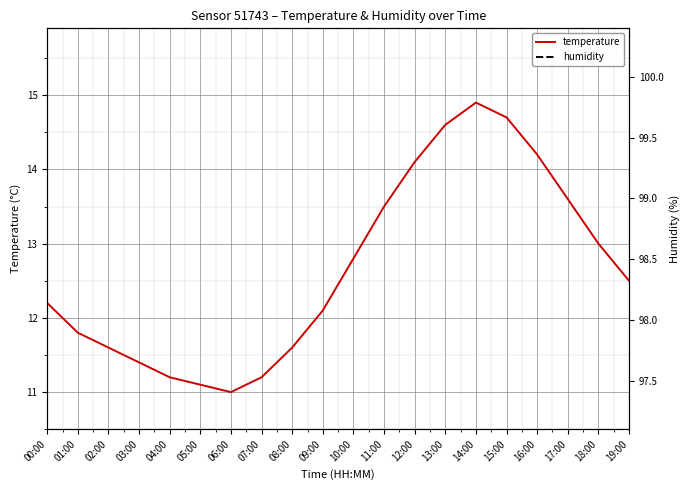

Between 02:00 and 03:00, which series saw the biggest shift?

temperature